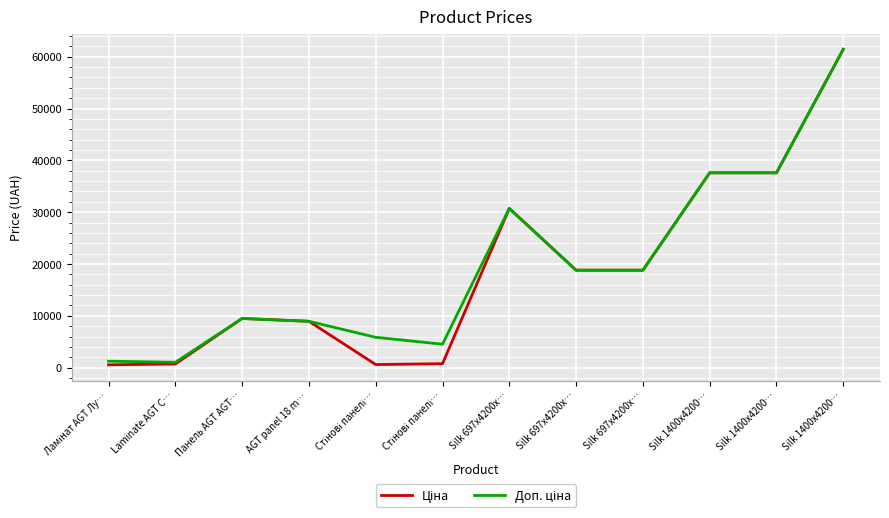

How many lines are shown in the chart?

2